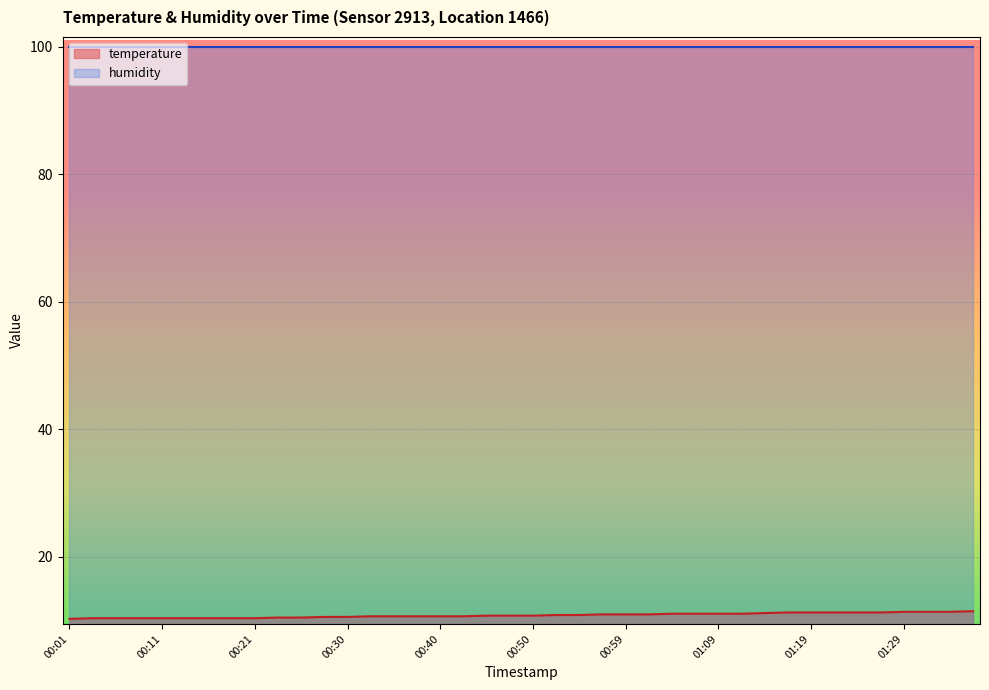

List the labels in order of value, smallest first.

00:01, 00:04, 00:06, 00:08, 00:11, 00:13, 00:16, 00:18, 00:21, 00:23, 00:25, 00:28, 00:30, 00:33, 00:35, 00:38, 00:40, 00:42, 00:45, 00:47, 00:50, 00:52, 00:55, 00:57, 00:59, 01:02, 01:04, 01:07, 01:09, 01:12, 01:14, 01:17, 01:19, 01:21, 01:24, 01:26, 01:29, 01:31, 01:34, 01:36